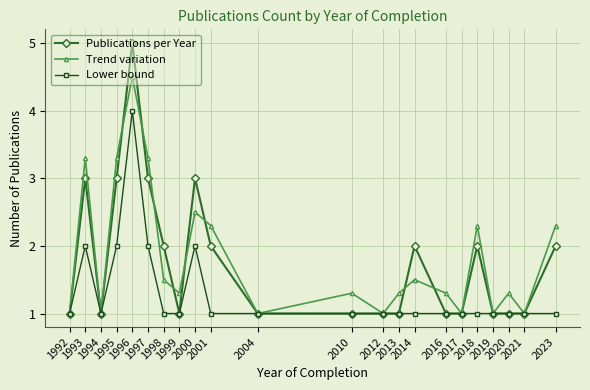

What is the lowest value of the Publications per Year series?

1.0